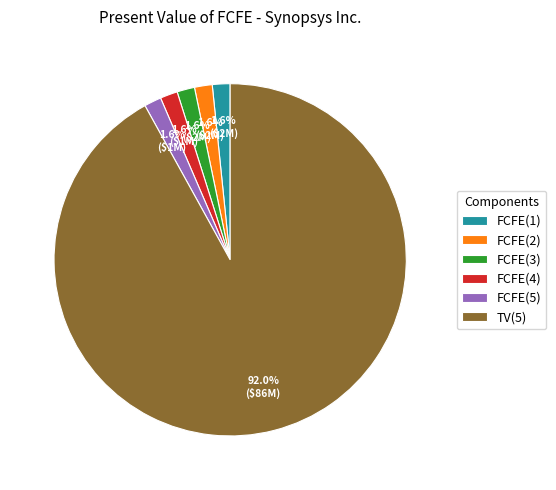

How many slices are in this pie chart?

6